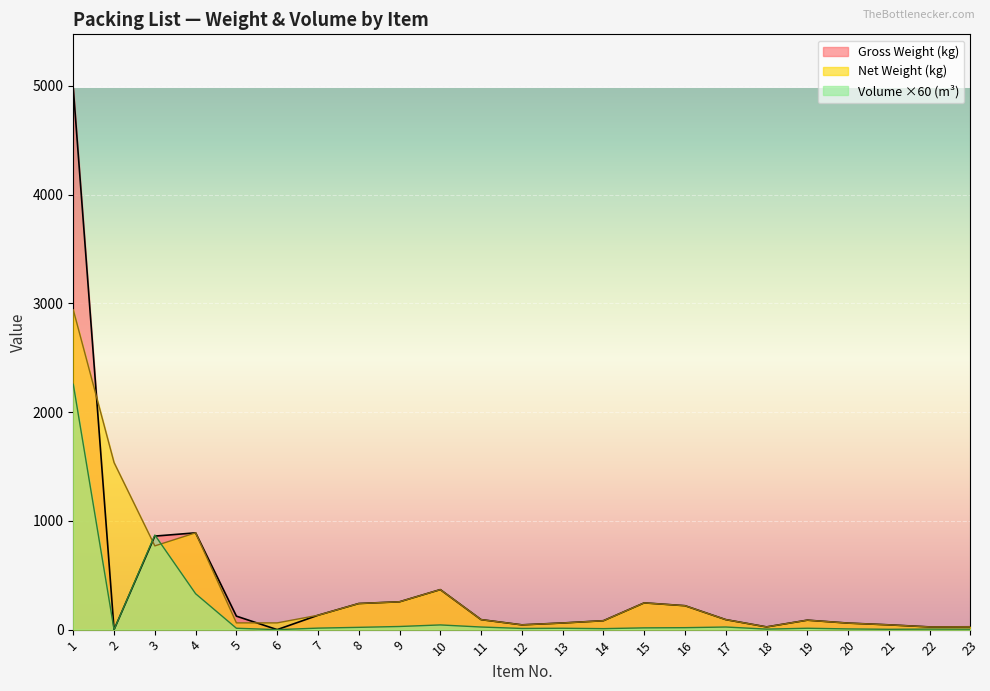

How many values in the Gross Weight (kg) series are below 92?

11